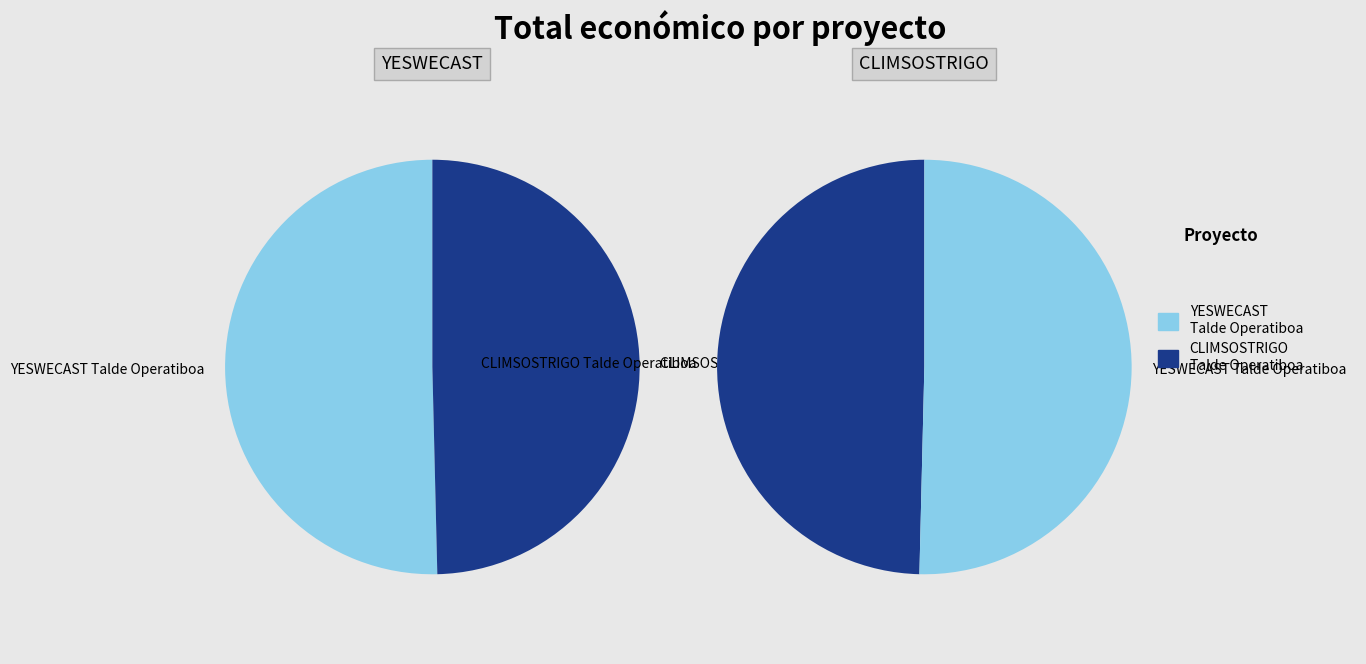

What percentage is the YESWECAST slice, to the nearest percent?

50%